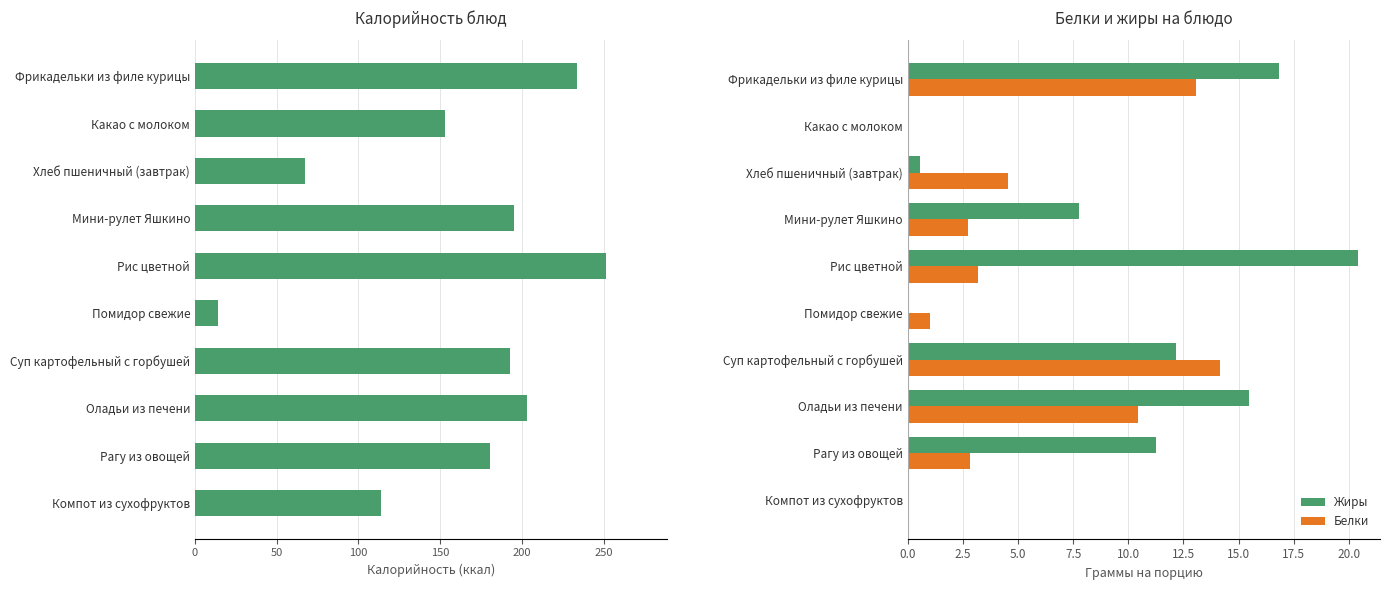

At which label is Белки closest to 7?

Хлеб пшеничный (завтрак)